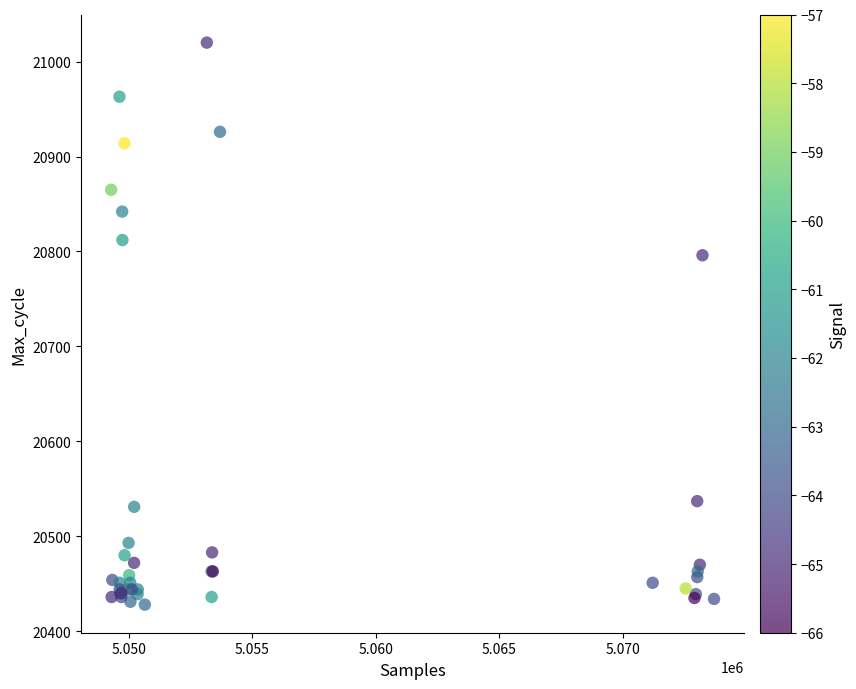

What Y value in the scatter plot is closest to 20724?

20796